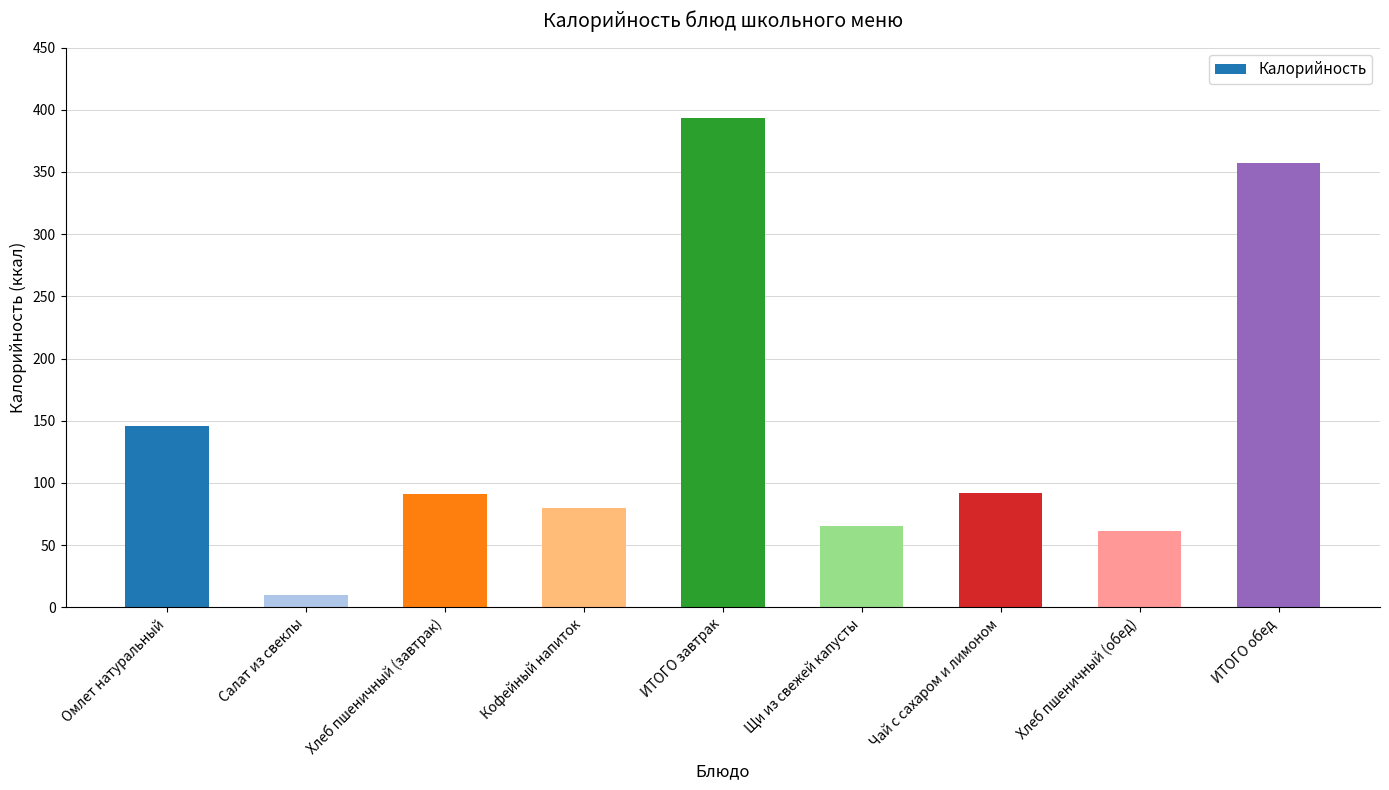

How many data points are less than 91?

4